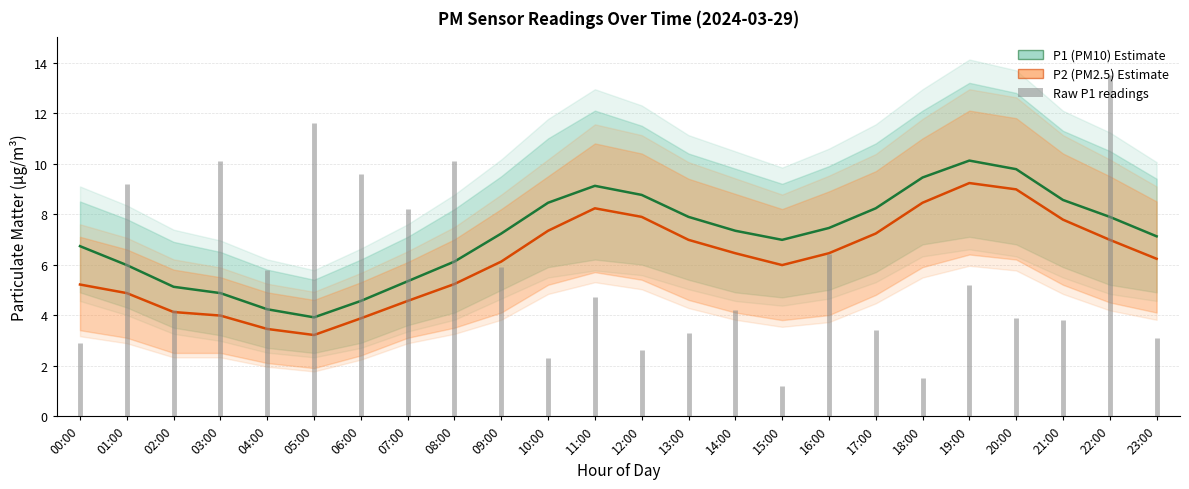

What is the approximate value of P1 (PM10) at 19:00?

10.1